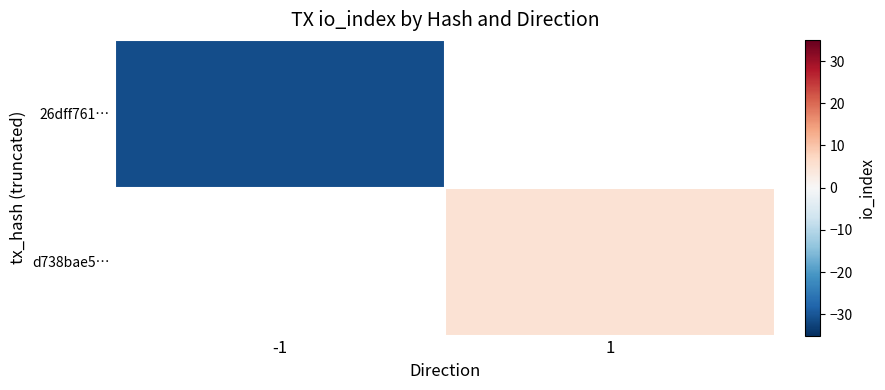

At which category does the chart reach its minimum across all series?

-1